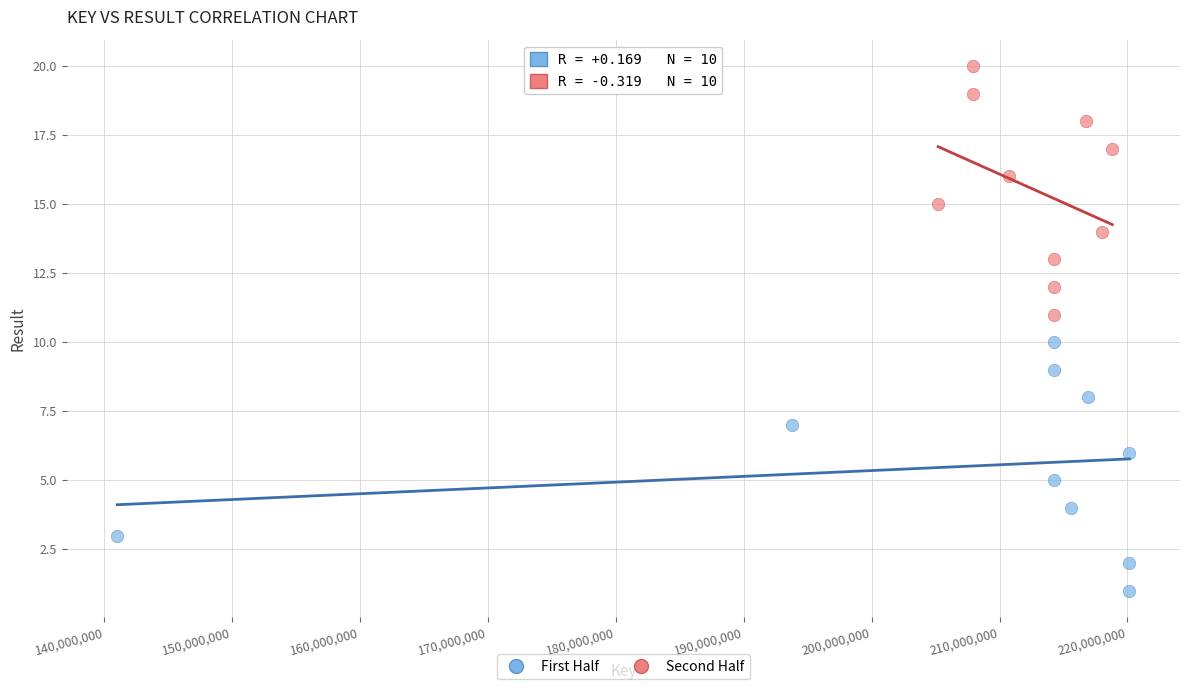

Which series reaches the minimum Y coordinate?

First Half